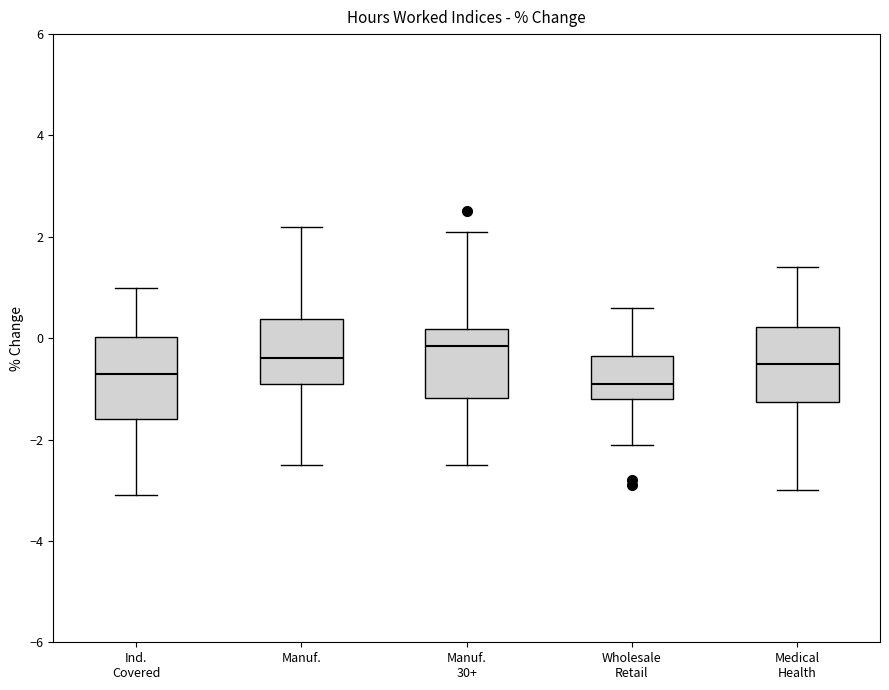

Where is the upper edge of the box for Medical Health on the y-axis? The values are not printed on the chart, so give them approximately, as read against the axis.

0.2